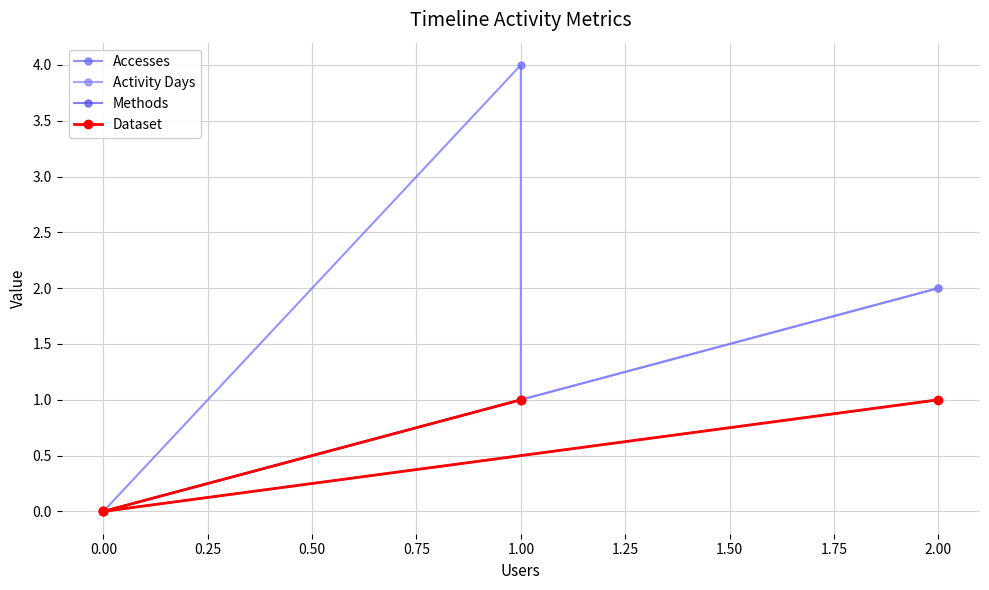

What position from the left is −0.25?

1